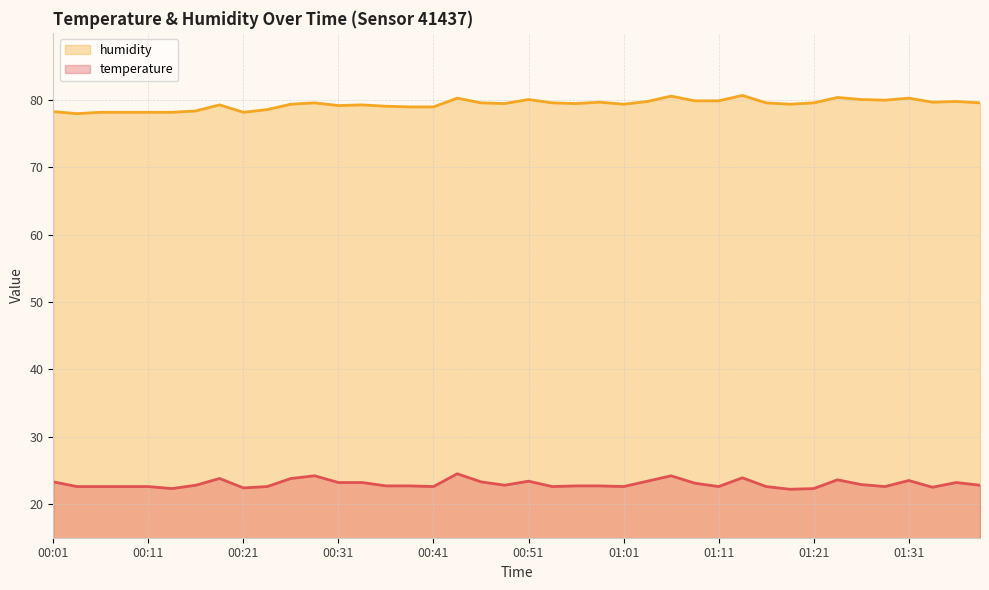

What is the minimum value for temperature?

22.2